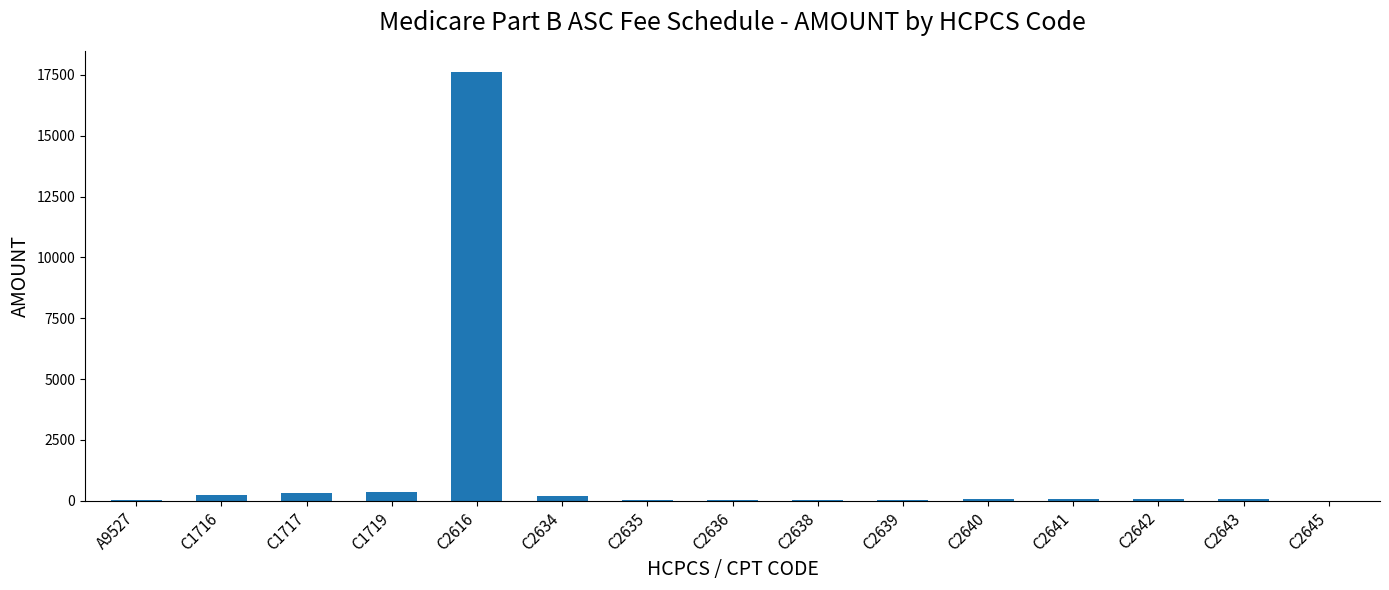

How many values exceed 81?

8